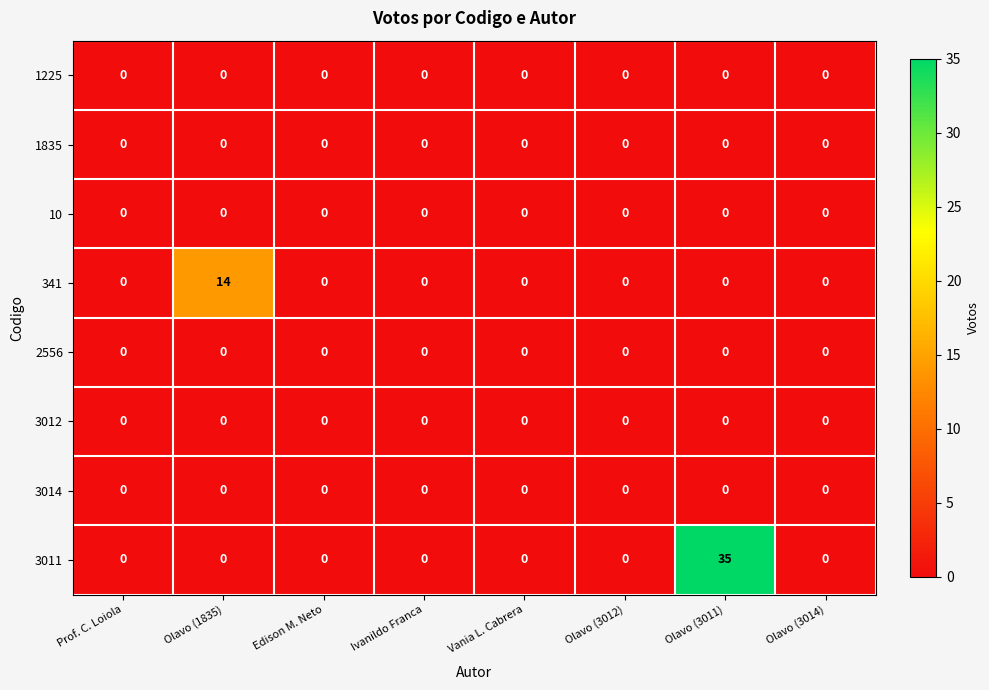

At which category is the sum across all series the highest?

Olavo (3011)